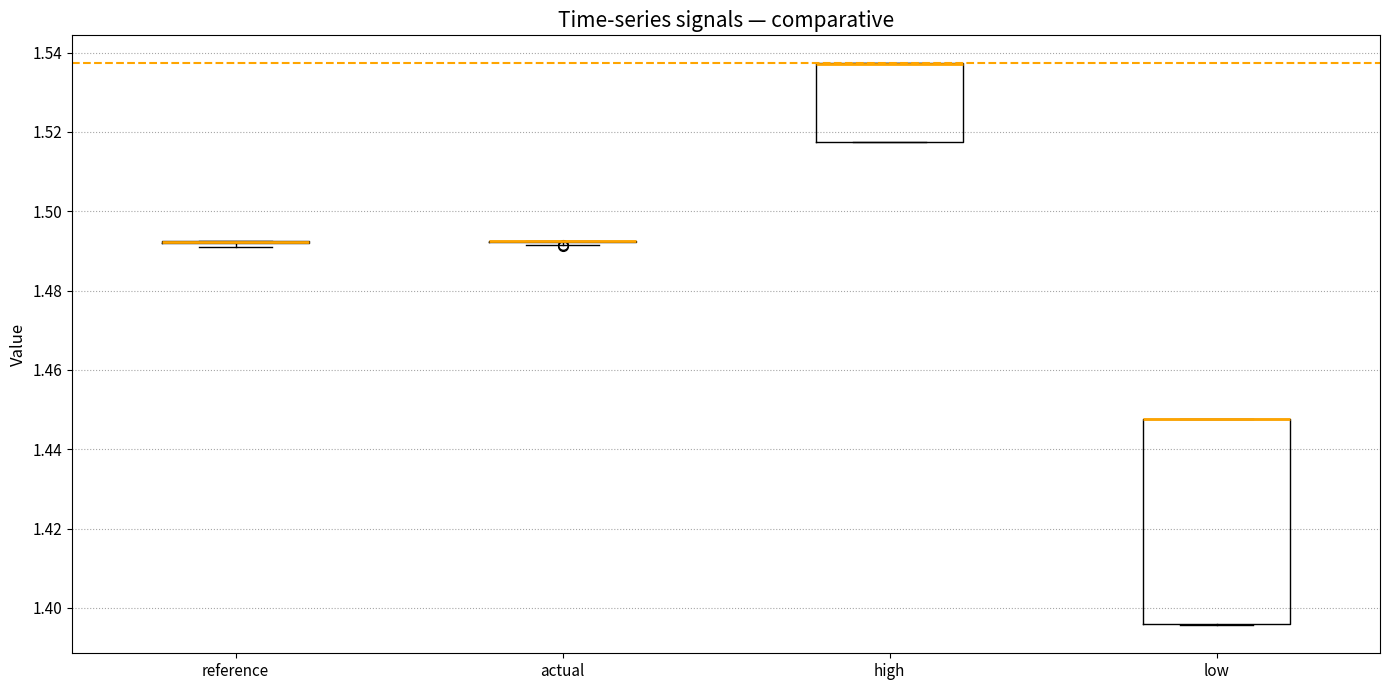

Reading left to right, transcribe this box plot: for each box, give where its median line is, the range the box spans, and where its two whiskers end, as read against the y-axis. The values are not printed on the chart, so give them approximately, as read against the axis.

reference: box collapsed to a line at 1.492, whiskers 1.492 to 1.492
actual: box collapsed to a line at 1.492, whiskers 1.492 to 1.492
high: median 1.538 (drawn on the box's upper edge), box 1.518 to 1.538, whiskers 1.518 to 1.538
low: median 1.448 (drawn on the box's upper edge), box 1.396 to 1.448, whiskers 1.396 to 1.448